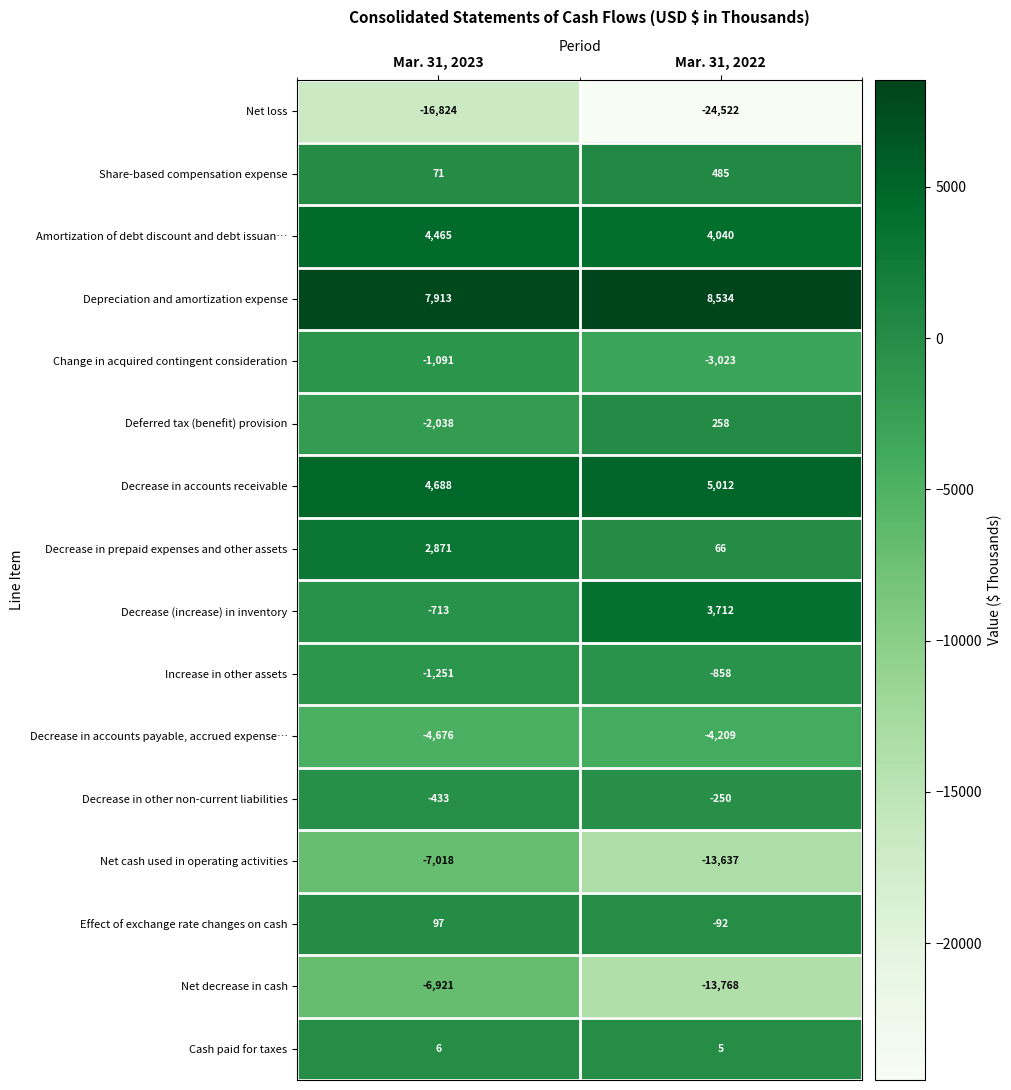

What is the maximum value shown in the chart?

8534